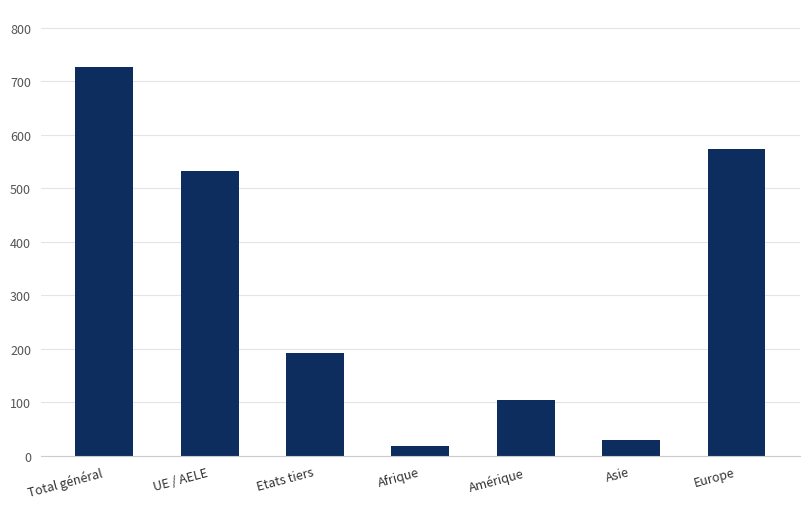

List the labels in order of value, largest first.

Total général, Europe, UE / AELE, Etats tiers, Amérique, Asie, Afrique